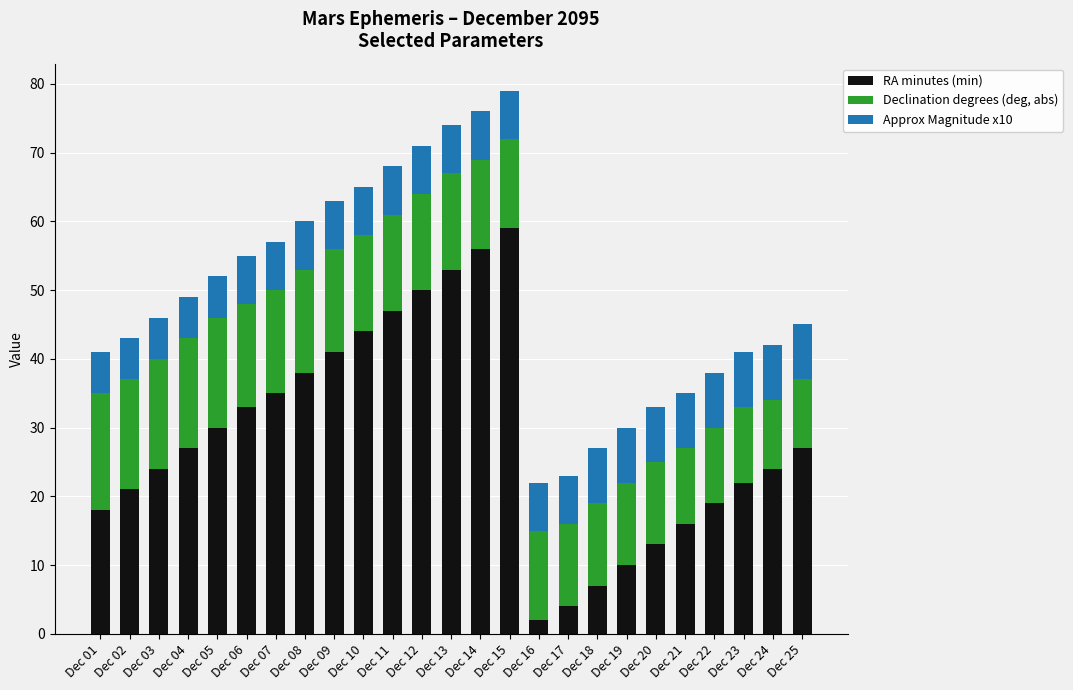

What is the sum of all RA minutes (min) values?

720